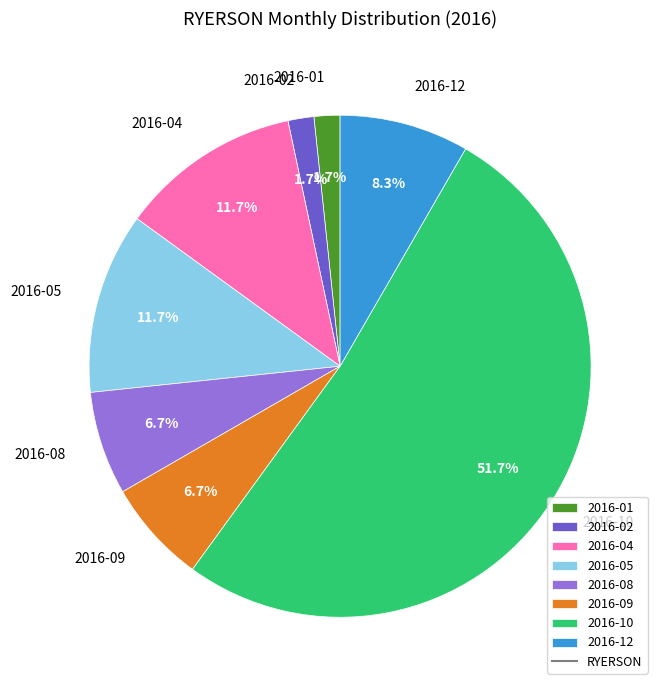

What is the largest slice in the pie chart?

2016-10